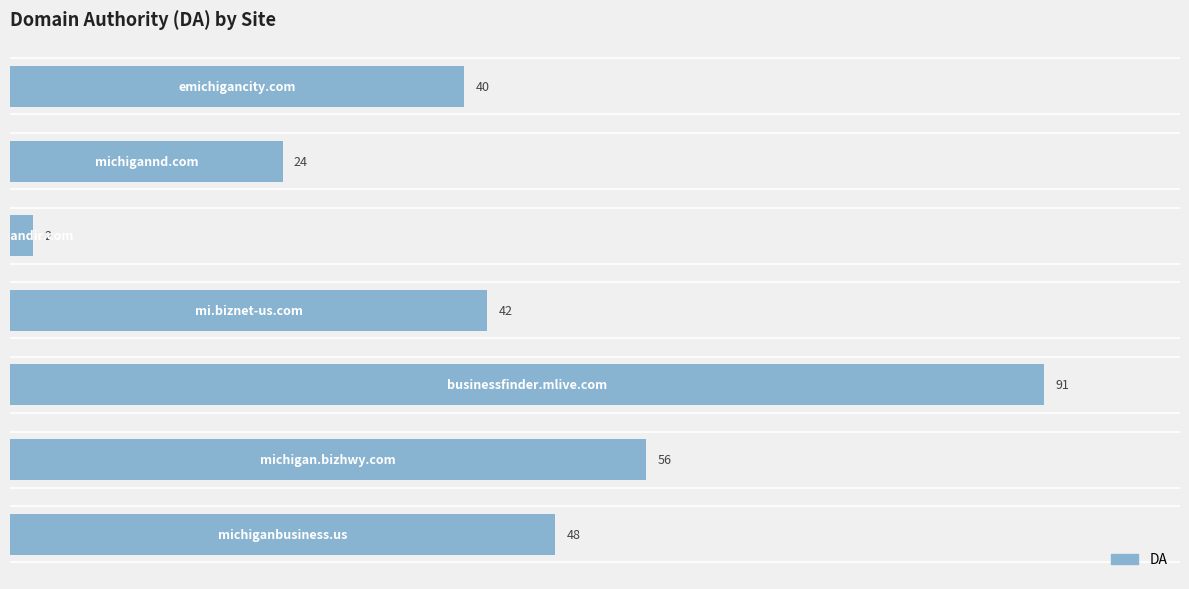

What is the average value?

43